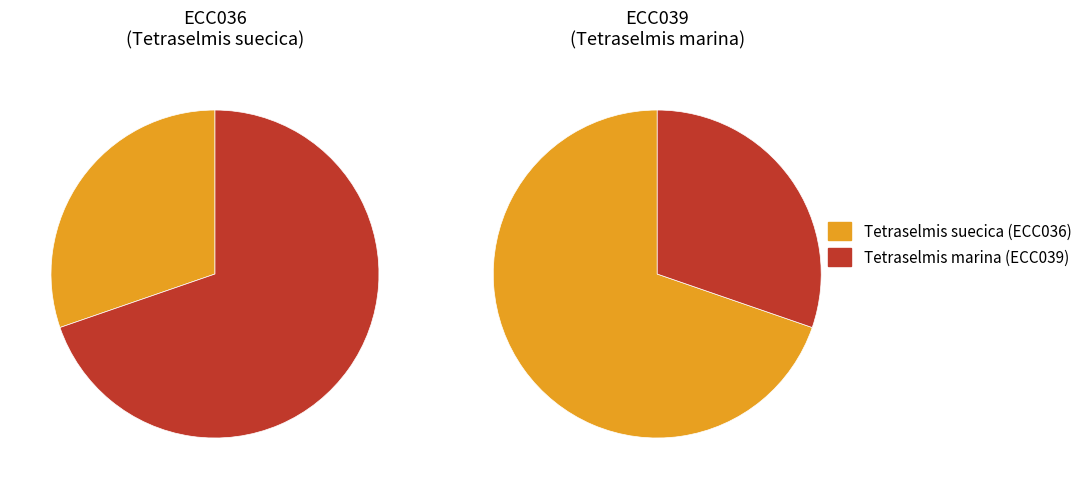

What is the change in value from Tetraselmis suecica (ECC036) to Tetraselmis marina (ECC039)?

+212711